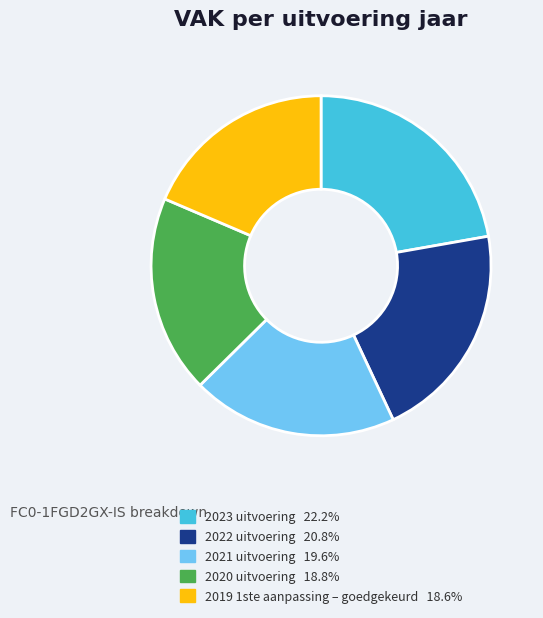

Which category has the biggest portion of the pie?

2023 uitvoering